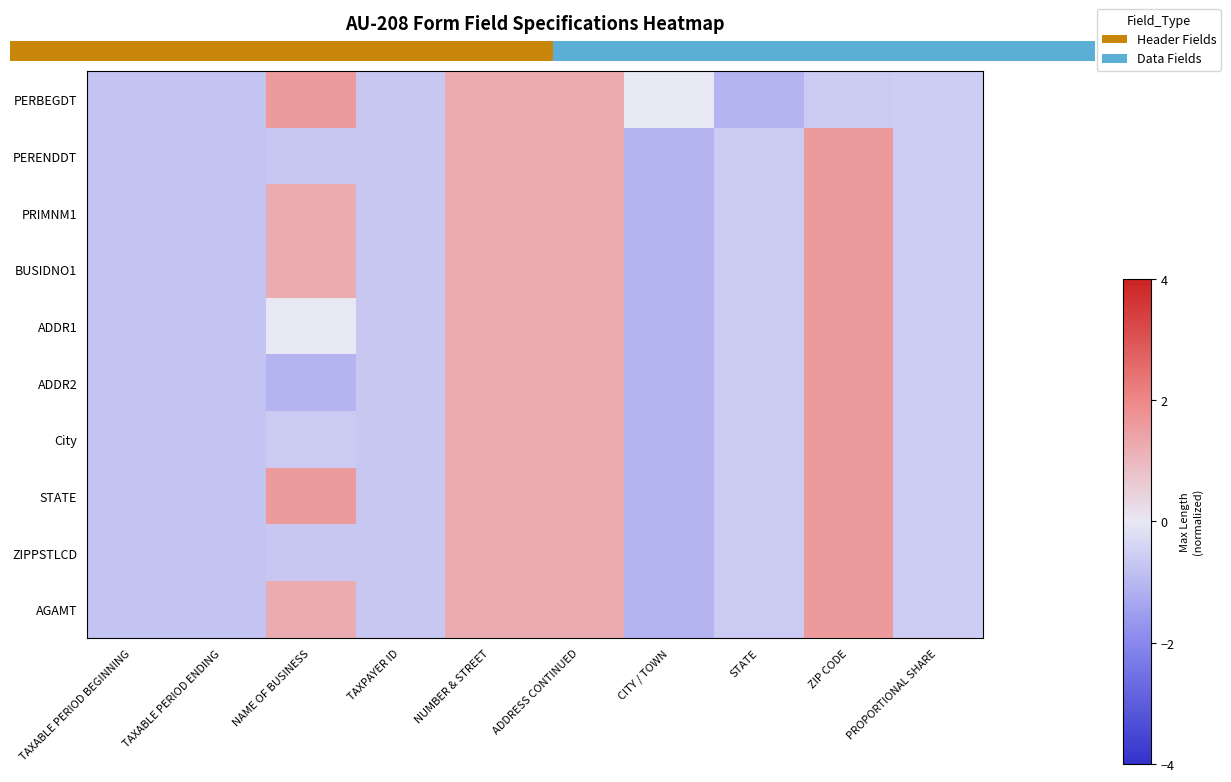

What is the difference between the PRIMNM1 values at TAXABLE PERIOD ENDING and CITY / TOWN?

0.4